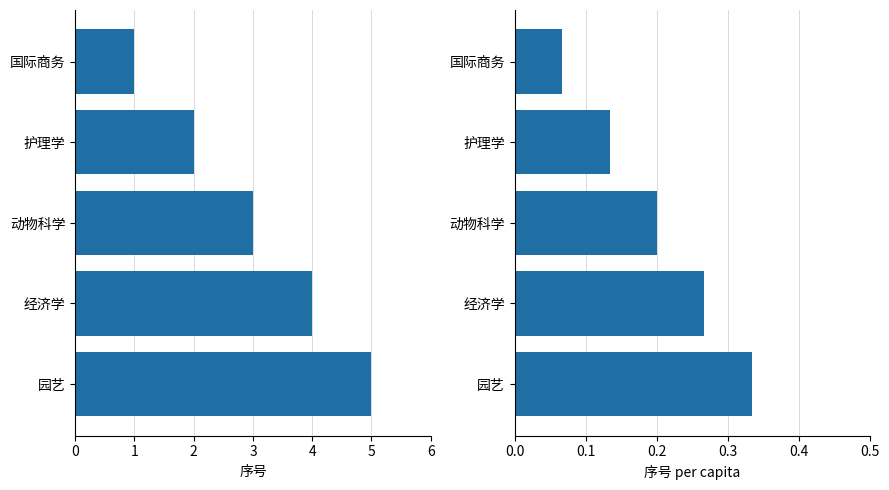

How many bars are there in total?

10